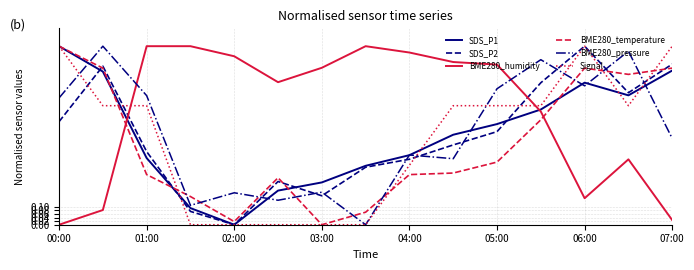

Which series has the largest total across all categories?

BME280_humidity